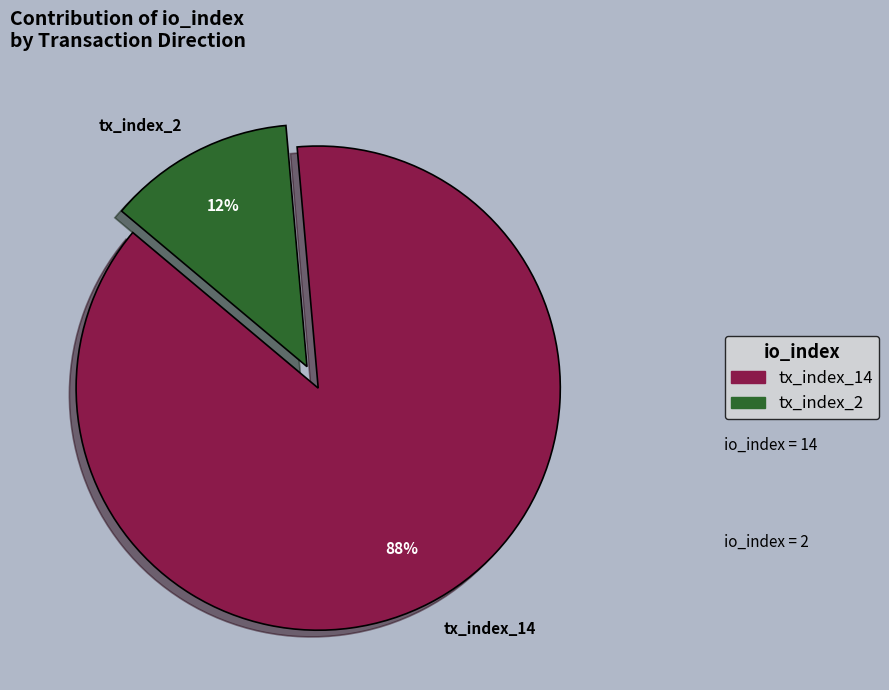

Which slice represents more than half of the pie?

tx_index_14